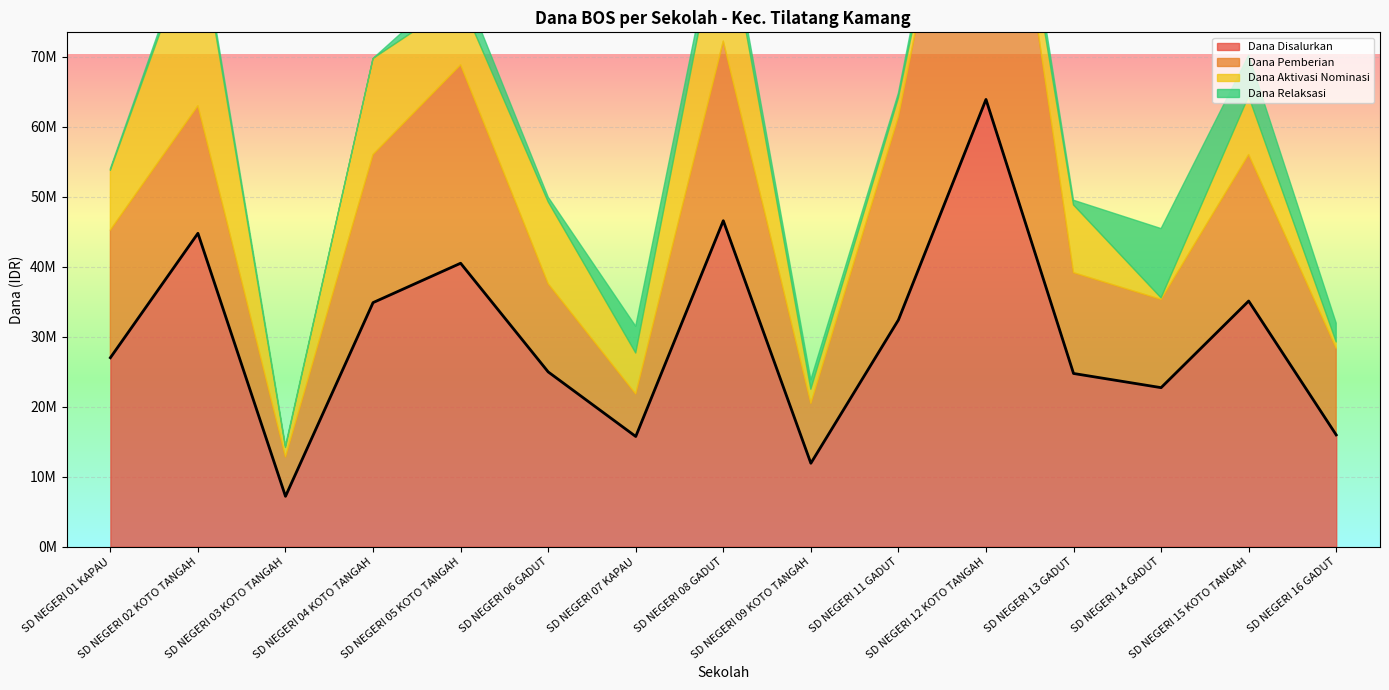

Between SD NEGERI 05 KOTO TANGAH and SD NEGERI 15 KOTO TANGAH, which series saw the biggest shift?

Dana Pemberian